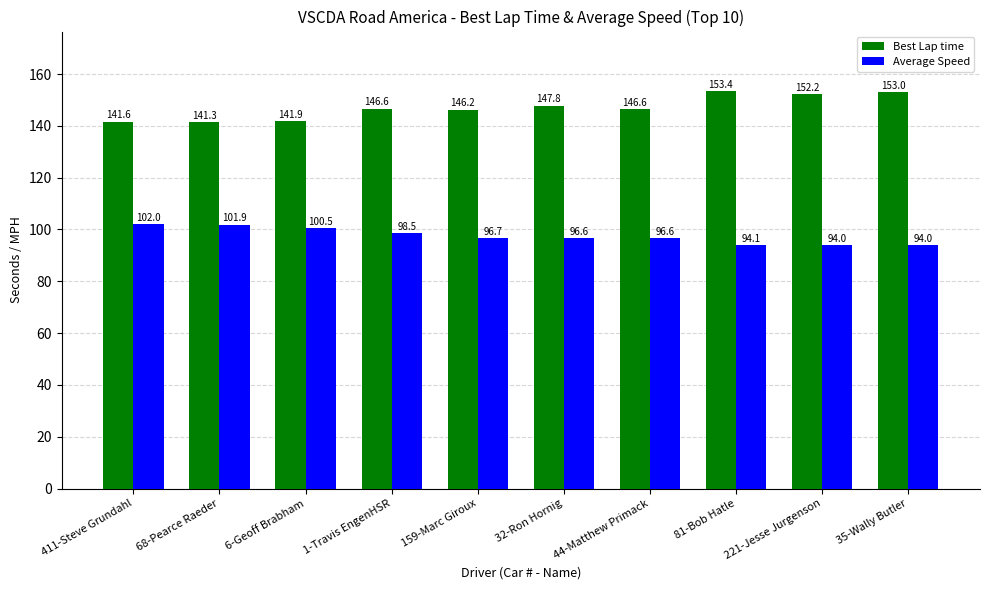

Which series has the largest range (max minus min)?

Best Lap time